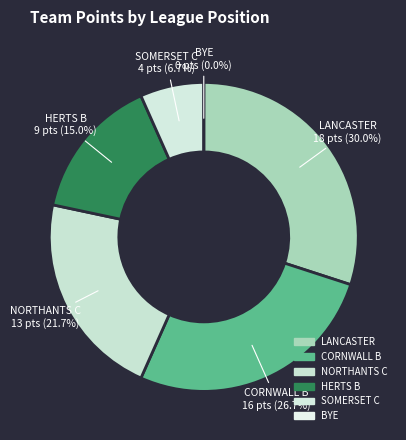

True or false: SOMERSET C accounts for 7% of the total.

True